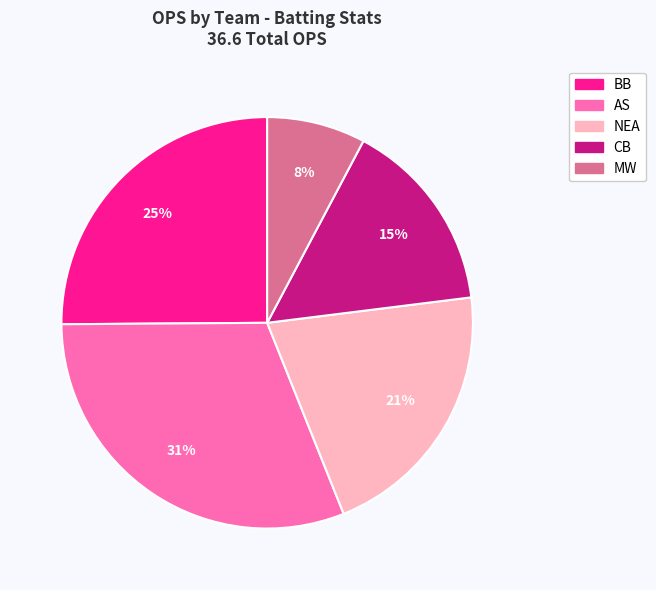

Which category has the biggest portion of the pie?

AS